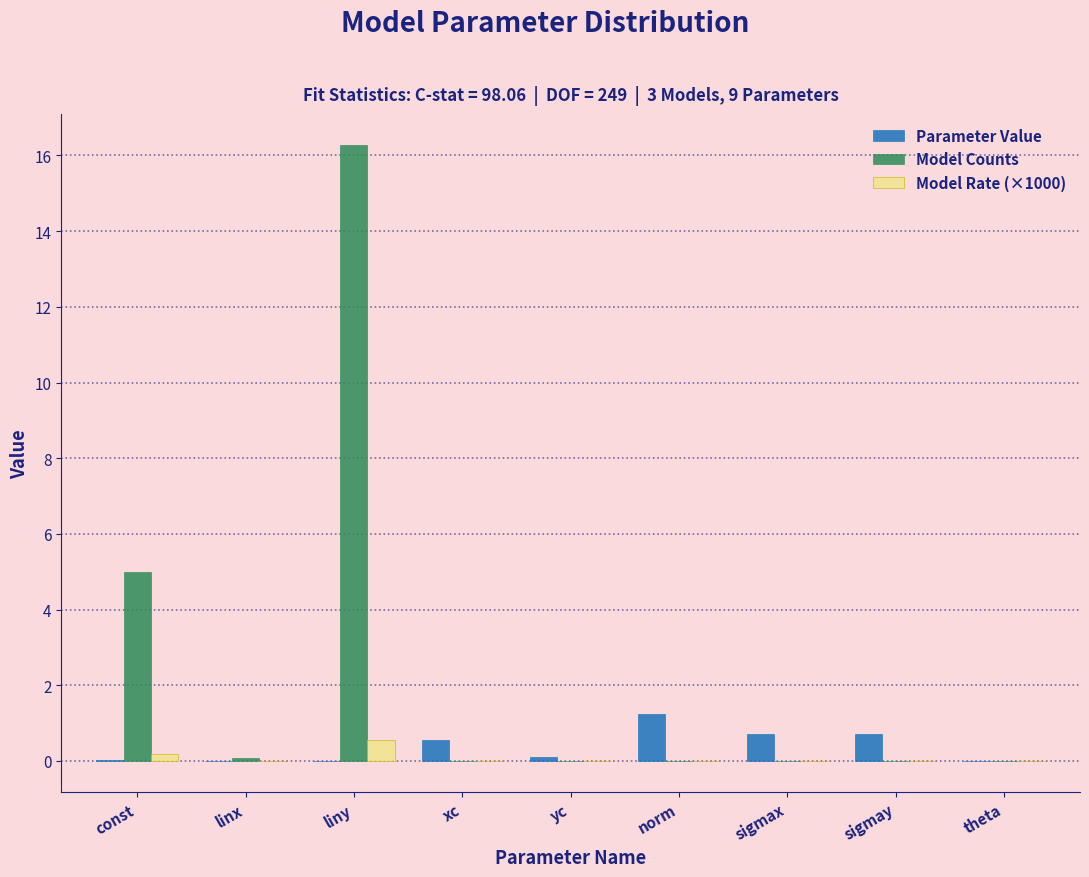

At which category is the sum across all series the highest?

liny